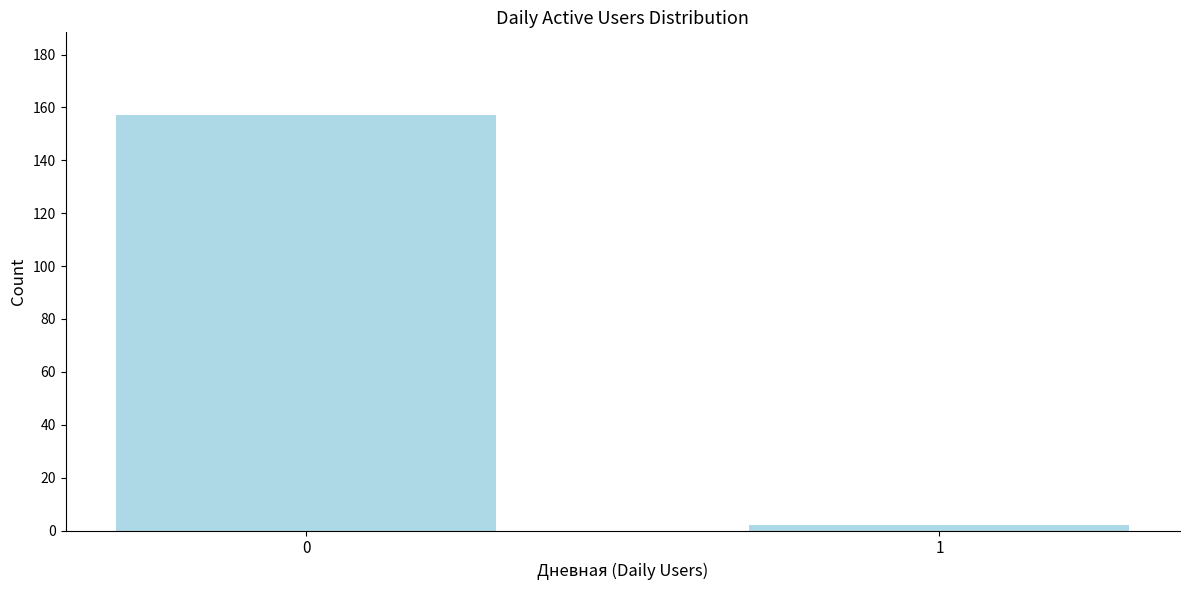

Reading right to left, transcribe all the data shown in this chart.

2	157